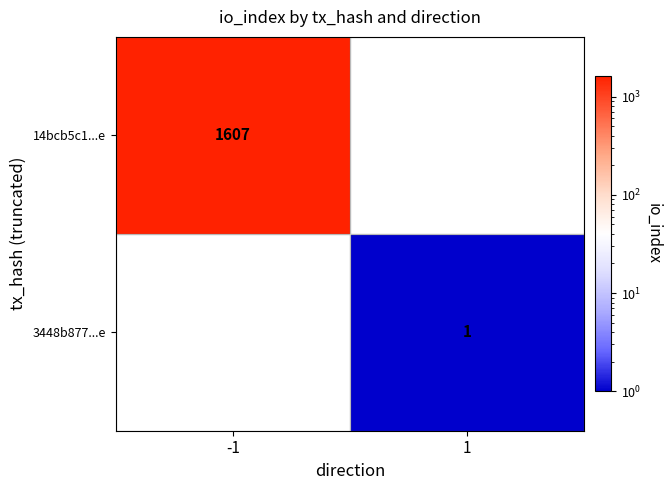

Is it true that 14bcb5c1...e equals 392 at -1?

False